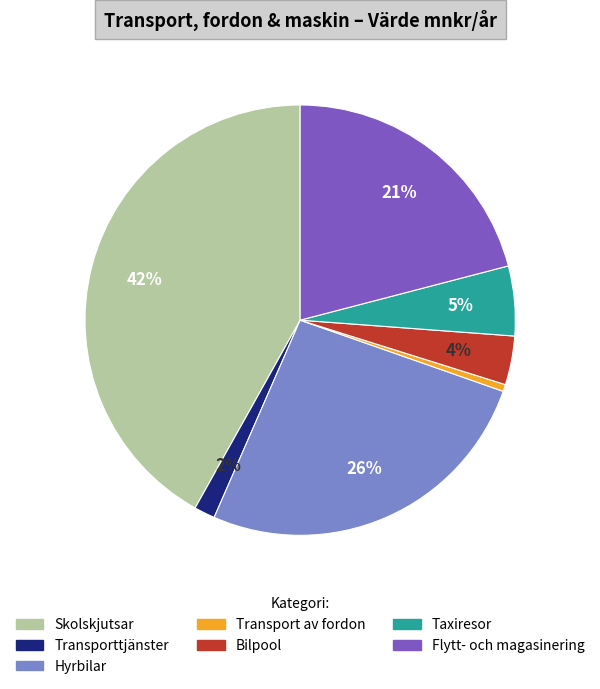

Rank the categories by value from lowest to highest.

Transport av fordon, Transporttjänster, Bilpool, Taxiresor, Flytt- och magasinering, Hyrbilar, Skolskjutsar